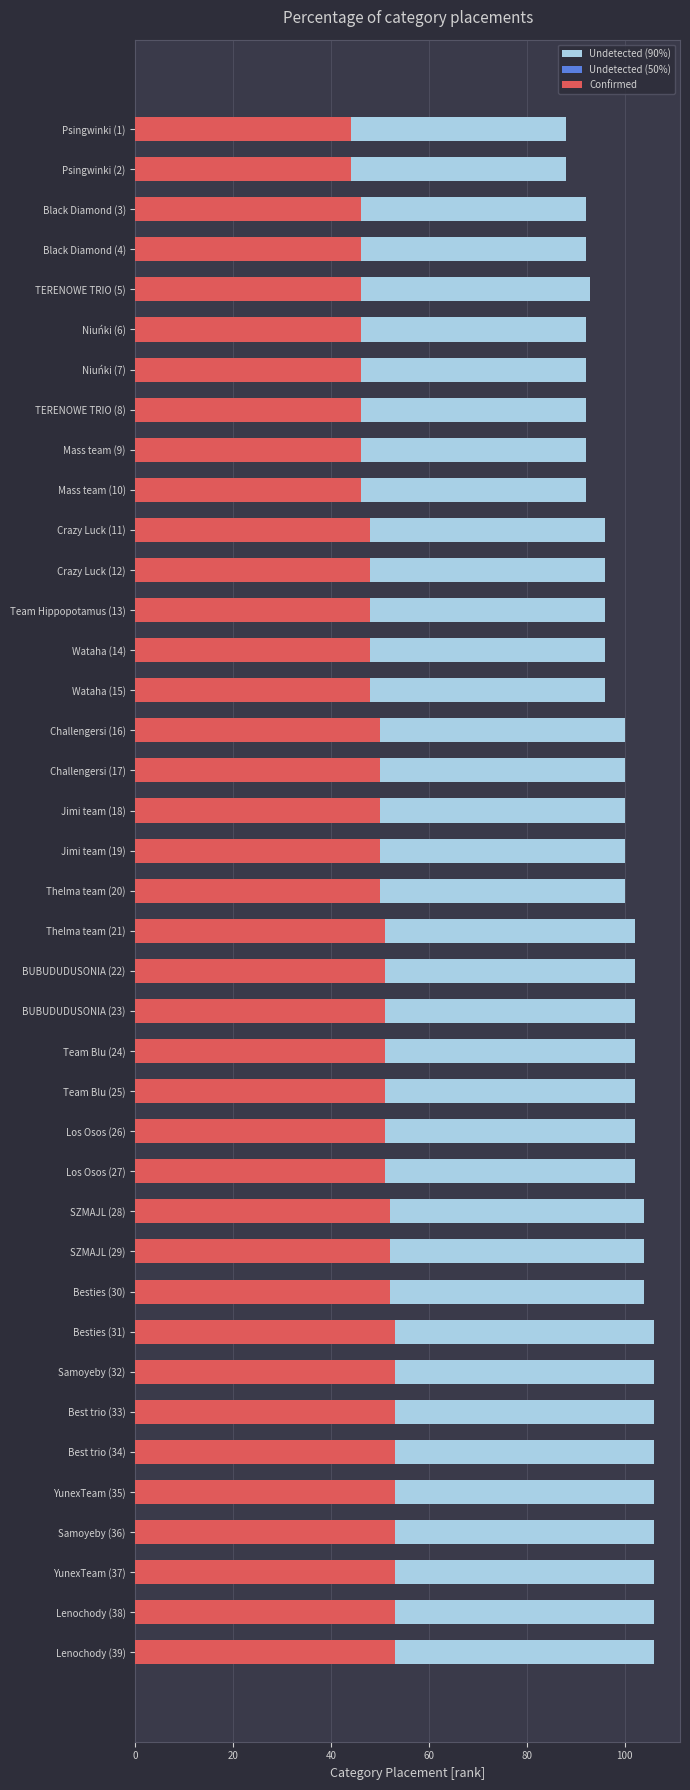

What is the difference between the maximum and second lowest values in the Undetected (50%) series?

9